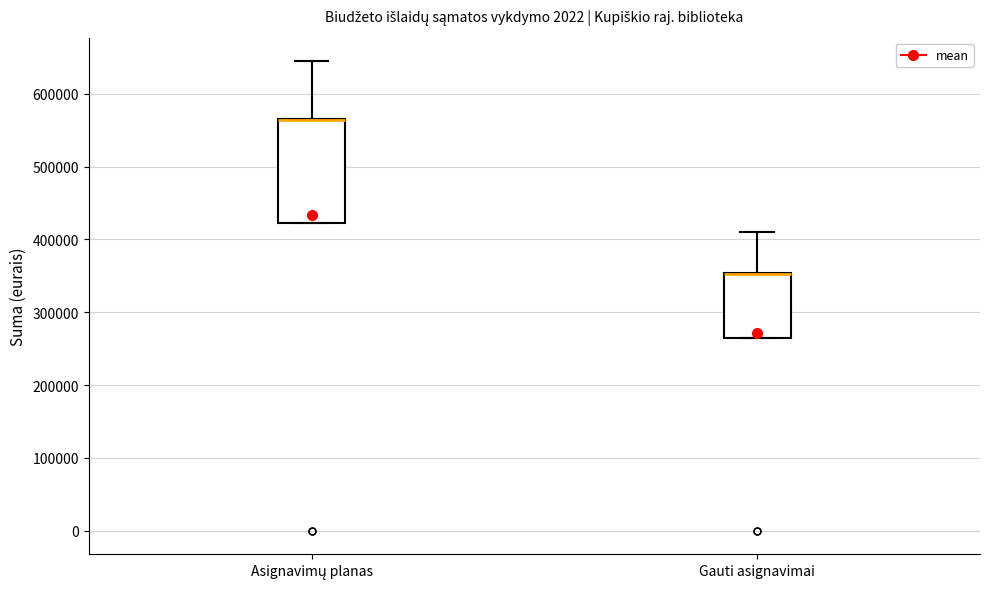

Reading left to right, transcribe this box plot: for each box, give where its median line is, the range the box spans, and where its two whiskers end, as read against the y-axis. The values are not printed on the chart, so give them approximately, as read against the axis.

Asignavimų planas: median 560000 (drawn on the box's upper edge), box 420000 to 570000, whiskers 420000 to 640000
Gauti asignavimai: median 350000 (drawn on the box's upper edge), box 260000 to 350000, whiskers 260000 to 410000